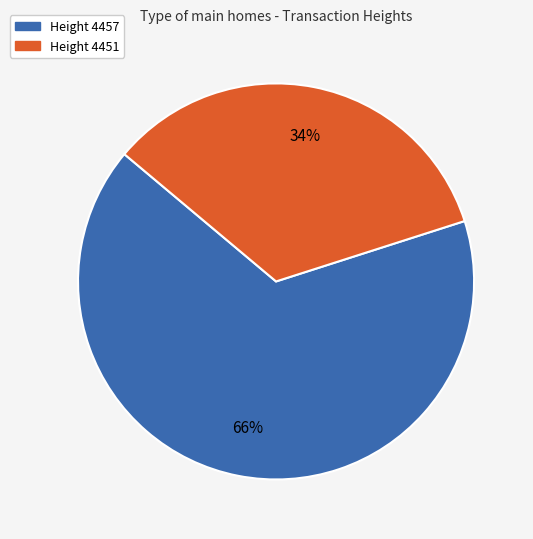

Do Height 4457 and Height 4451 together represent more than half of the pie?

Yes